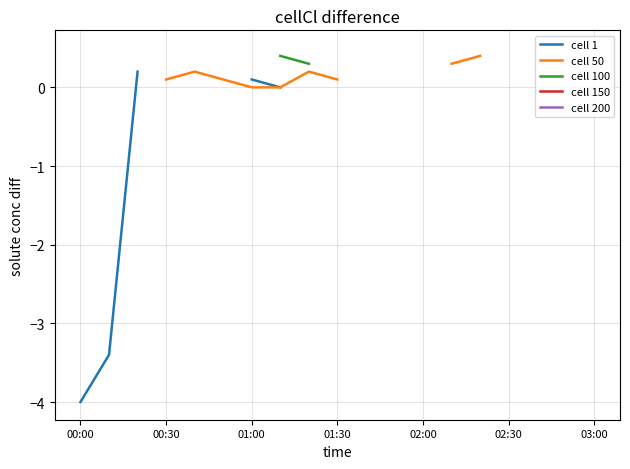

True or false: cell 100 and cell 50 intersect in this chart.

False